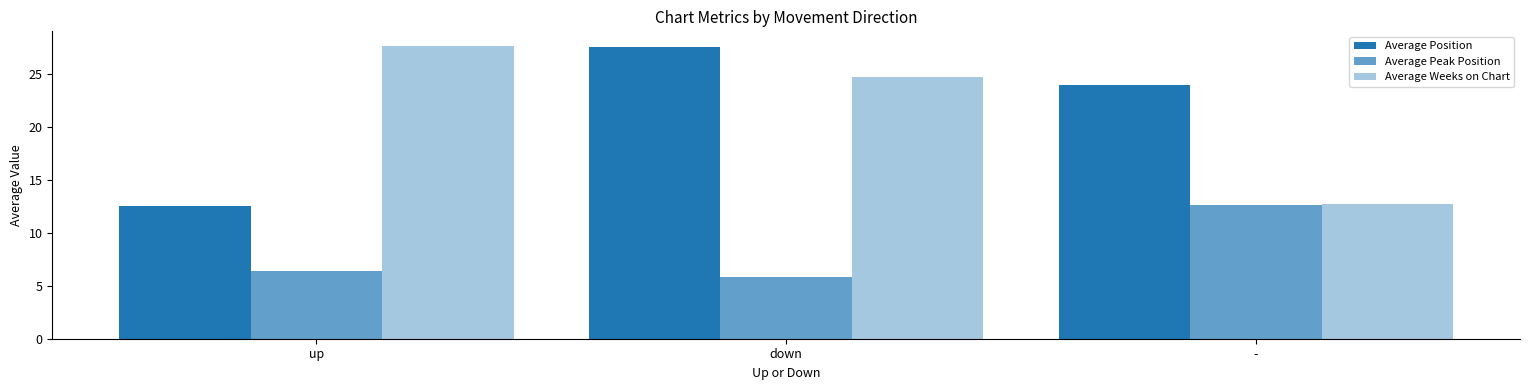

Reading right to left, transcribe all the data shown in this chart.

Average Position: -=23.9	down=27.5	up=12.5
Average Peak Position: -=12.6	down=5.8	up=6.4
Average Weeks on Chart: -=12.7	down=24.7	up=27.6